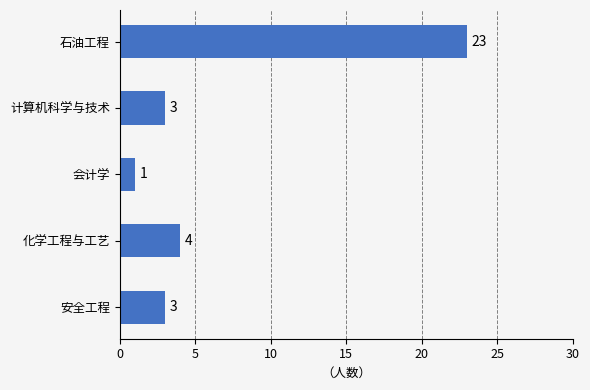

The value at 计算机科学与技术 is 3. True or false?

True